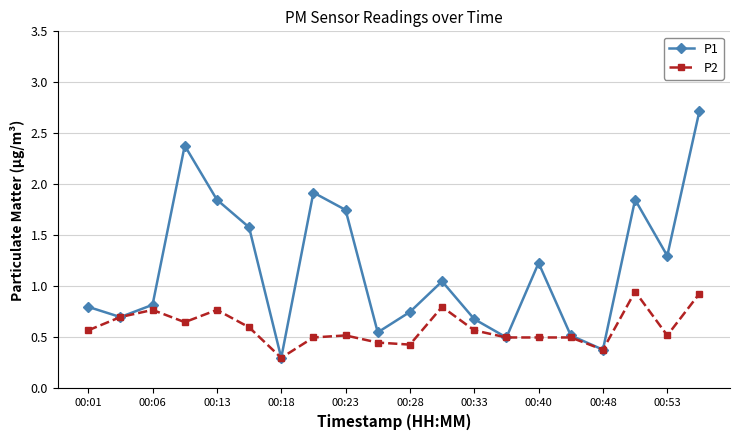

In P1, how many points are higher than both neighbors (excluding endpoints)?

5